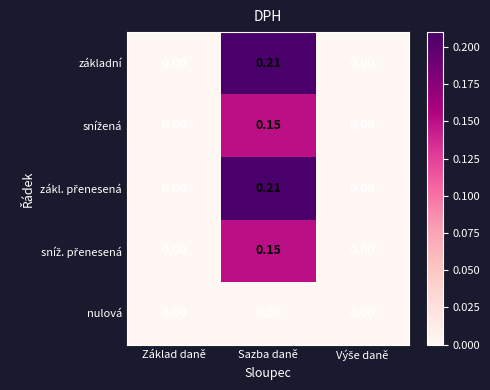

At which category does the chart reach its peak across all series?

Sazba daně